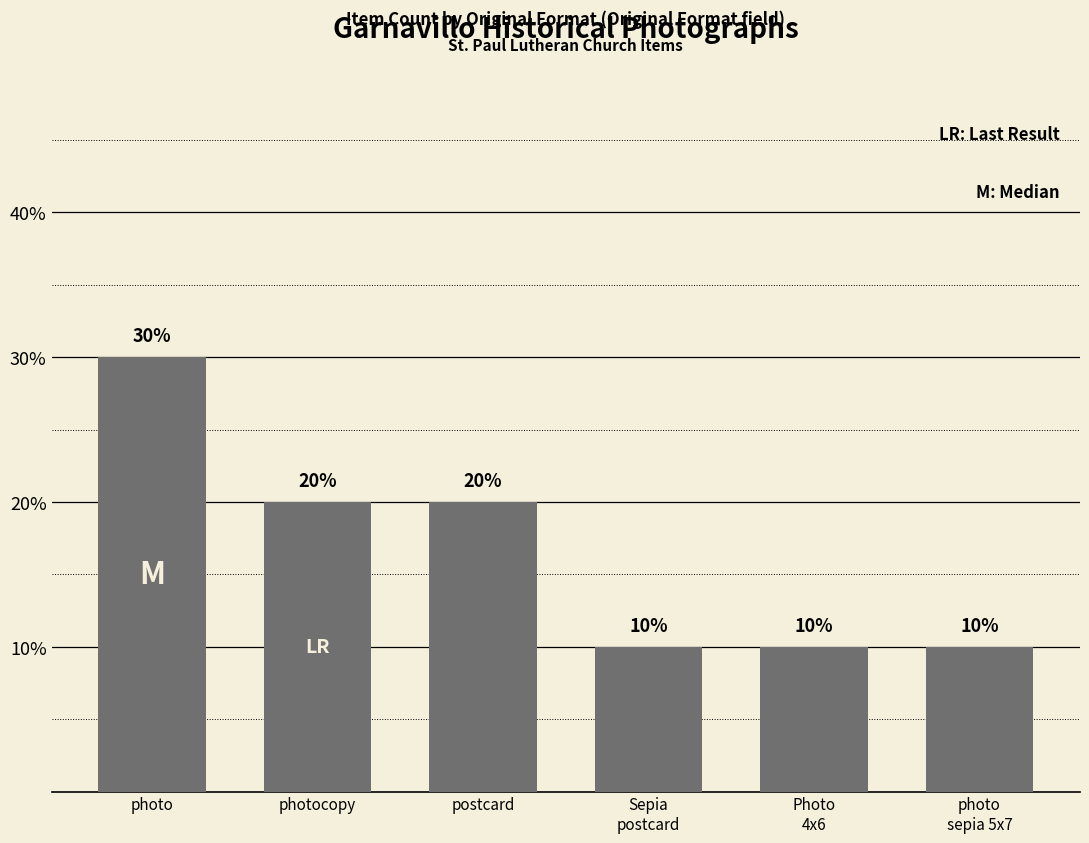

Count the number of data series in this chart.

1